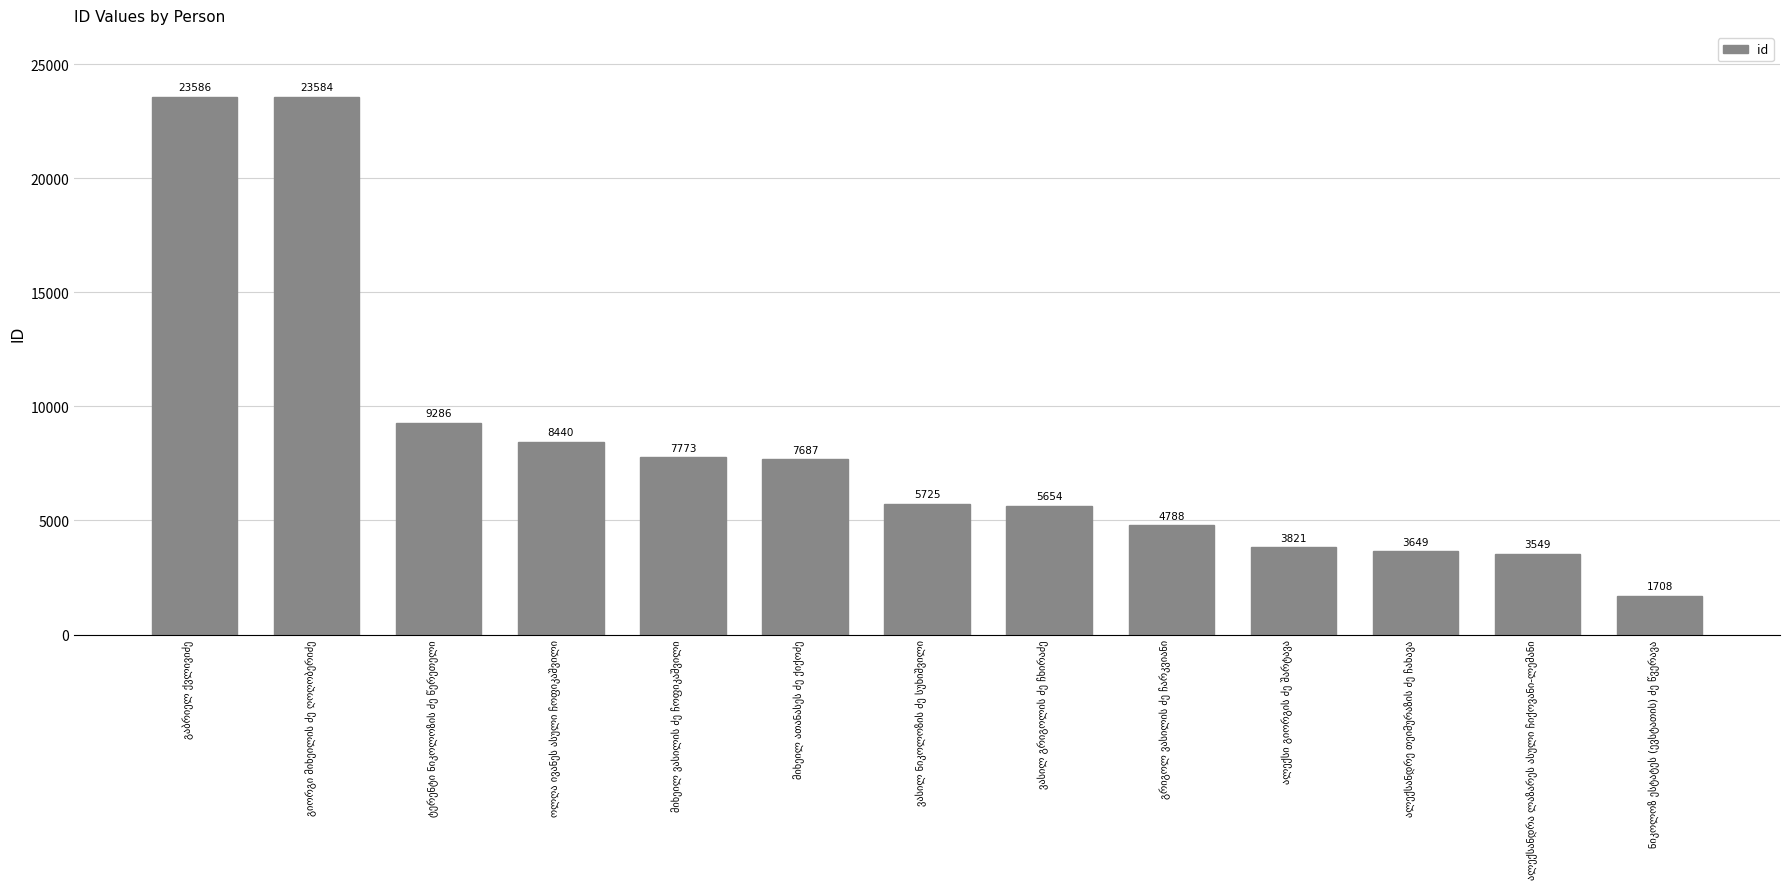

What is the minimum value shown in the chart?

1708